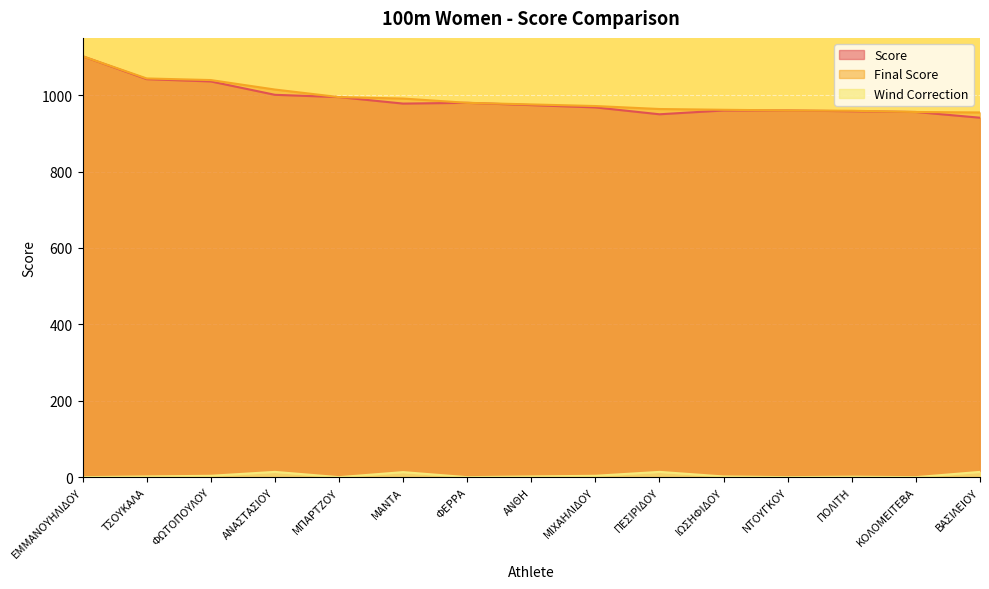

Reading left to right, transcribe all the data shown in this chart.

Score: ΕΜΜΑΝΟΥΗΛΙΔΟΥ=1102.0	ΤΣΟΥΚΑΛΑ=1042.0	ΦΩΤΟΠΟΥΛΟΥ=1036.0	ΑΝΑΣΤΑΣΙΟΥ=1001.0	ΜΠΑΡΤΖΟΥ=995.0	ΜΑΝΤΑ=978.0	ΦΕΡΡΑ=980.0	ΑΝΘΗ=974.0	ΜΙΧΑΗΛΙΔΟΥ=968.0	ΠΕΣΙΡΙΔΟΥ=950.0	ΙΩΣΗΦΙΔΟΥ=960.0	ΝΤΟΥΓΚΟΥ=960.0	ΠΟΛΙΤΗ=958.0	ΚΟΛΟΜΕΙΤΕΒΑ=956.0	ΒΑΣΙΛΕΙΟΥ=941.0
Final Score: ΕΜΜΑΝΟΥΗΛΙΔΟΥ=1102.0	ΤΣΟΥΚΑΛΑ=1043.8	ΦΩΤΟΠΟΥΛΟΥ=1039.6	ΑΝΑΣΤΑΣΙΟΥ=1014.8	ΜΠΑΡΤΖΟΥ=995.0	ΜΑΝΤΑ=991.2	ΦΕΡΡΑ=980.0	ΑΝΘΗ=975.8	ΜΙΧΑΗΛΙΔΟΥ=971.6	ΠΕΣΙΡΙΔΟΥ=963.8	ΙΩΣΗΦΙΔΟΥ=961.8	ΝΤΟΥΓΚΟΥ=960.0	ΠΟΛΙΤΗ=959.2	ΚΟΛΟΜΕΙΤΕΒΑ=956.0	ΒΑΣΙΛΕΙΟΥ=954.8
Wind Correction: ΕΜΜΑΝΟΥΗΛΙΔΟΥ=0.0	ΤΣΟΥΚΑΛΑ=1.8	ΦΩΤΟΠΟΥΛΟΥ=3.6	ΑΝΑΣΤΑΣΙΟΥ=13.8	ΜΠΑΡΤΖΟΥ=0.0	ΜΑΝΤΑ=13.2	ΦΕΡΡΑ=0.0	ΑΝΘΗ=1.8	ΜΙΧΑΗΛΙΔΟΥ=3.6	ΠΕΣΙΡΙΔΟΥ=13.8	ΙΩΣΗΦΙΔΟΥ=1.8	ΝΤΟΥΓΚΟΥ=0.0	ΠΟΛΙΤΗ=1.2	ΚΟΛΟΜΕΙΤΕΒΑ=0.0	ΒΑΣΙΛΕΙΟΥ=13.8